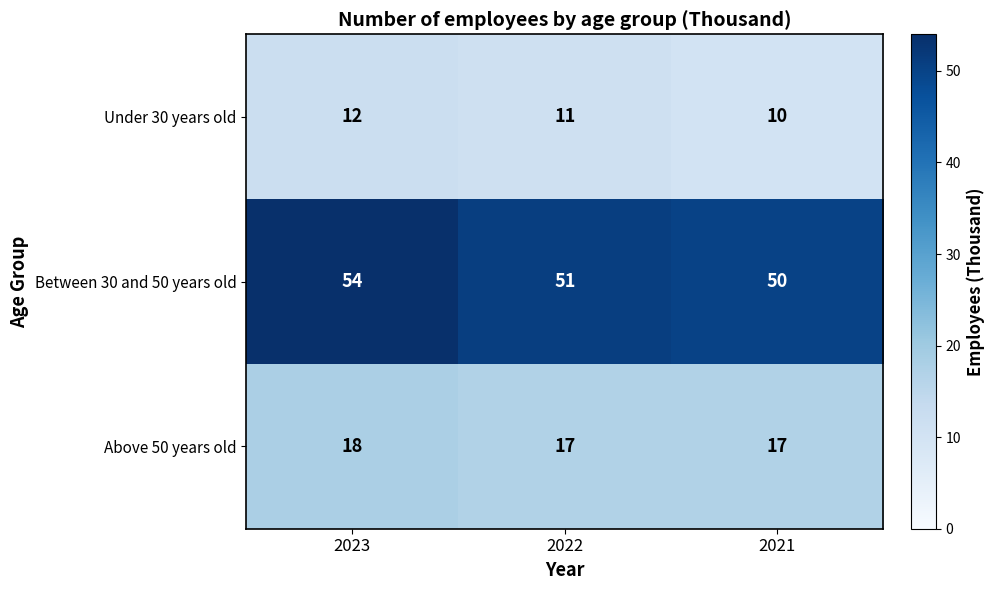

How many data points in Under 30 years old are less than 11?

1